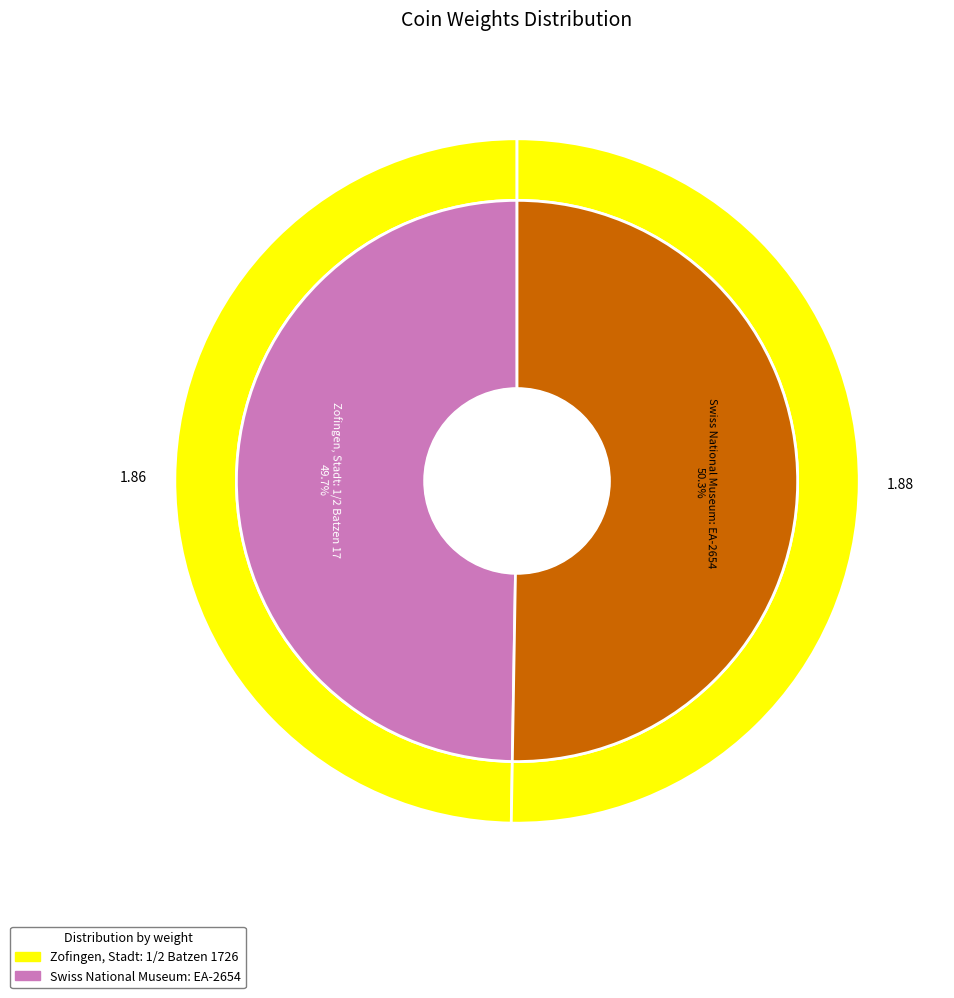

How many slices are in this pie chart?

2